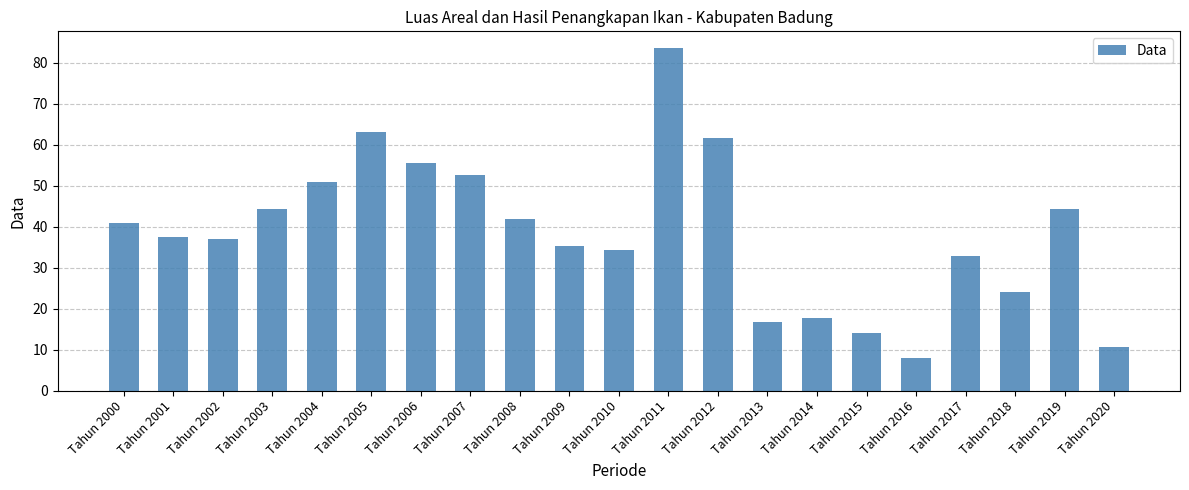

What is the value of the 2nd bar from the left?

37.5